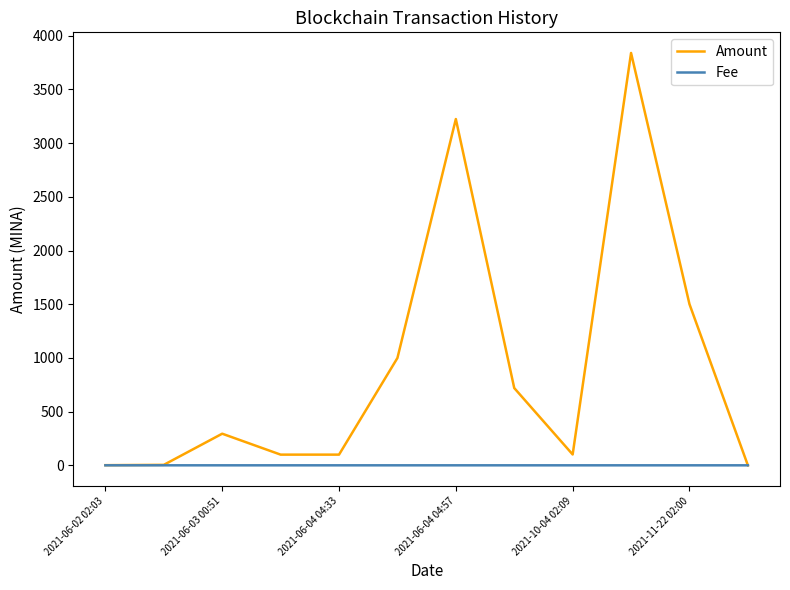

How many distinct data groups are displayed?

2